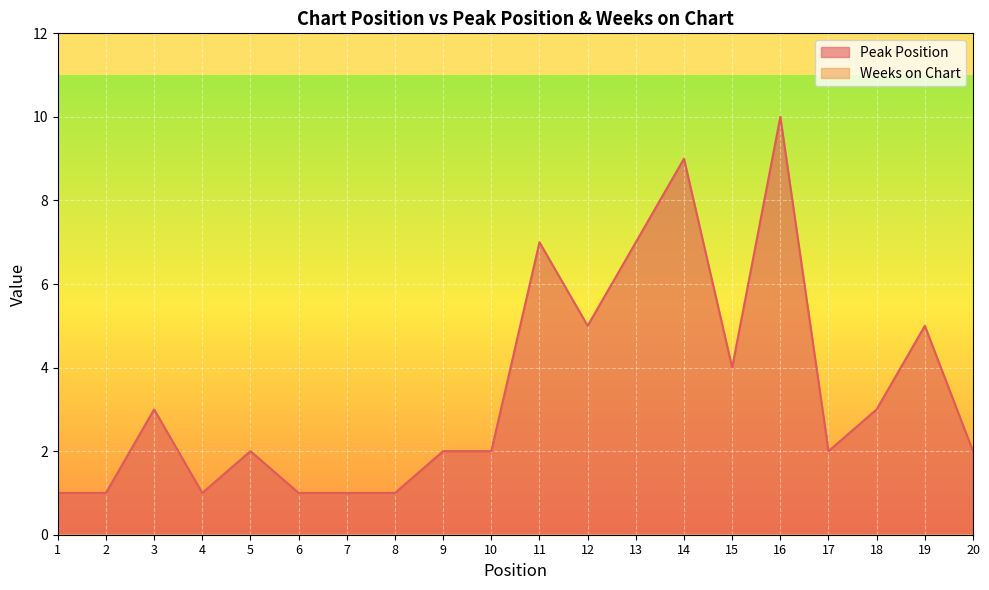

What is the greatest value displayed?

10